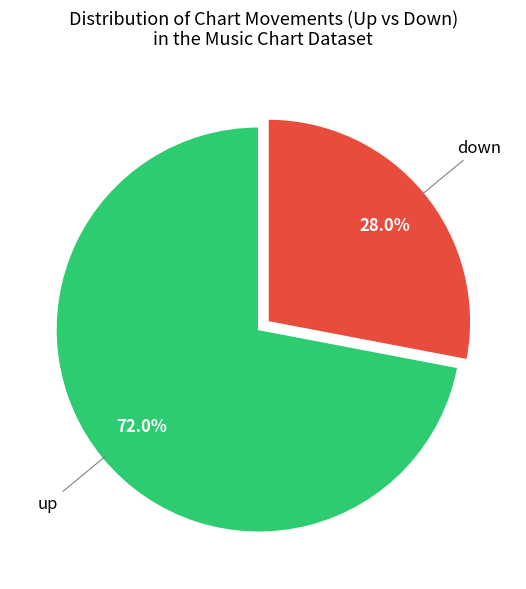

Does any single category account for the majority?

Yes